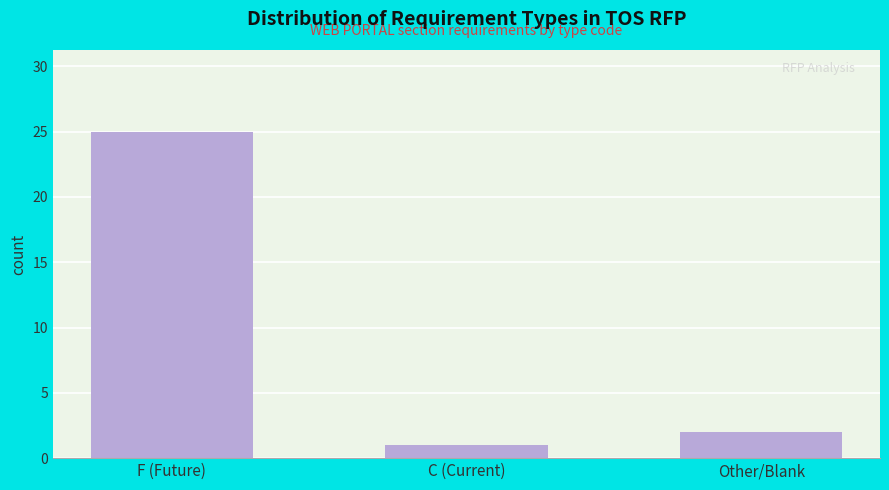

Reading left to right, extract all data points from this chart.

F (Future)=25	C (Current)=1	Other/Blank=2